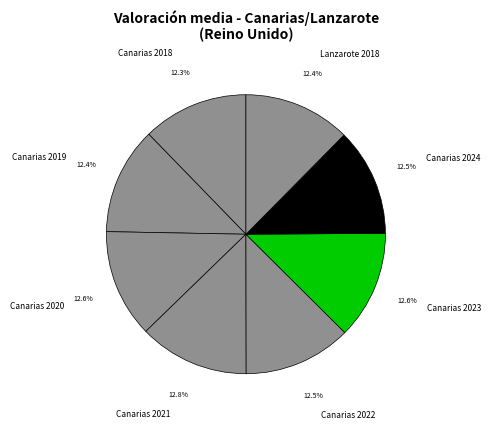

How much of the chart is everything except Canarias 2020?

87.4%